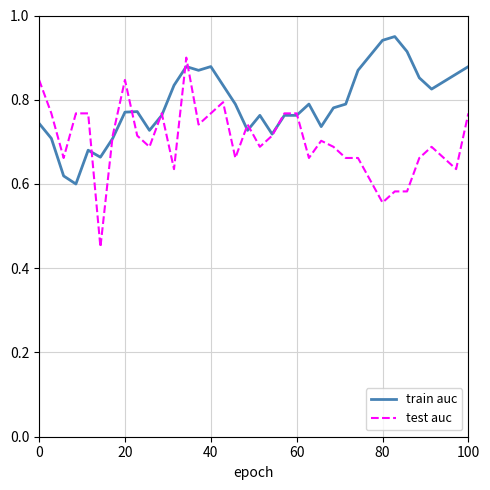

List the series in order of their peak value, highest first.

train auc, test auc